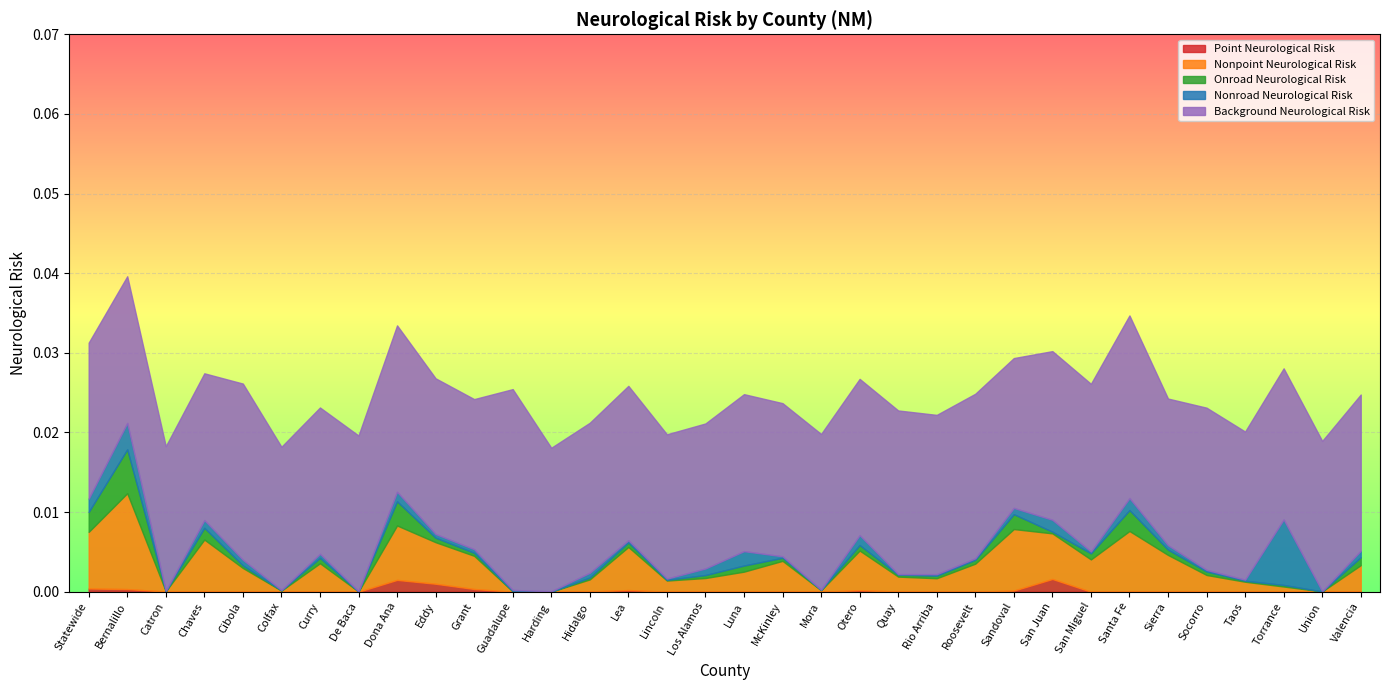

Does the chart display data point markers on the line(s)?

No